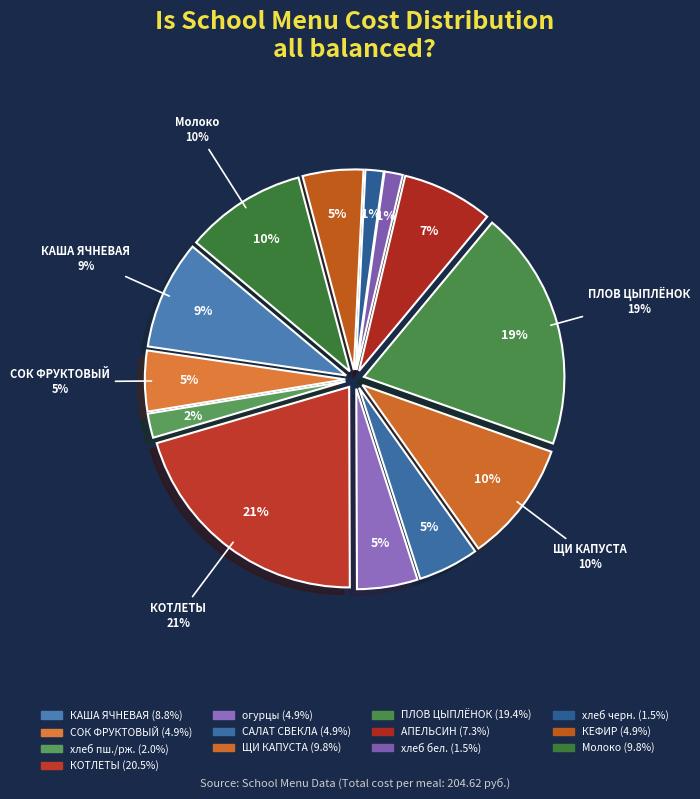

Is there any slice that represents more than half of the pie?

No